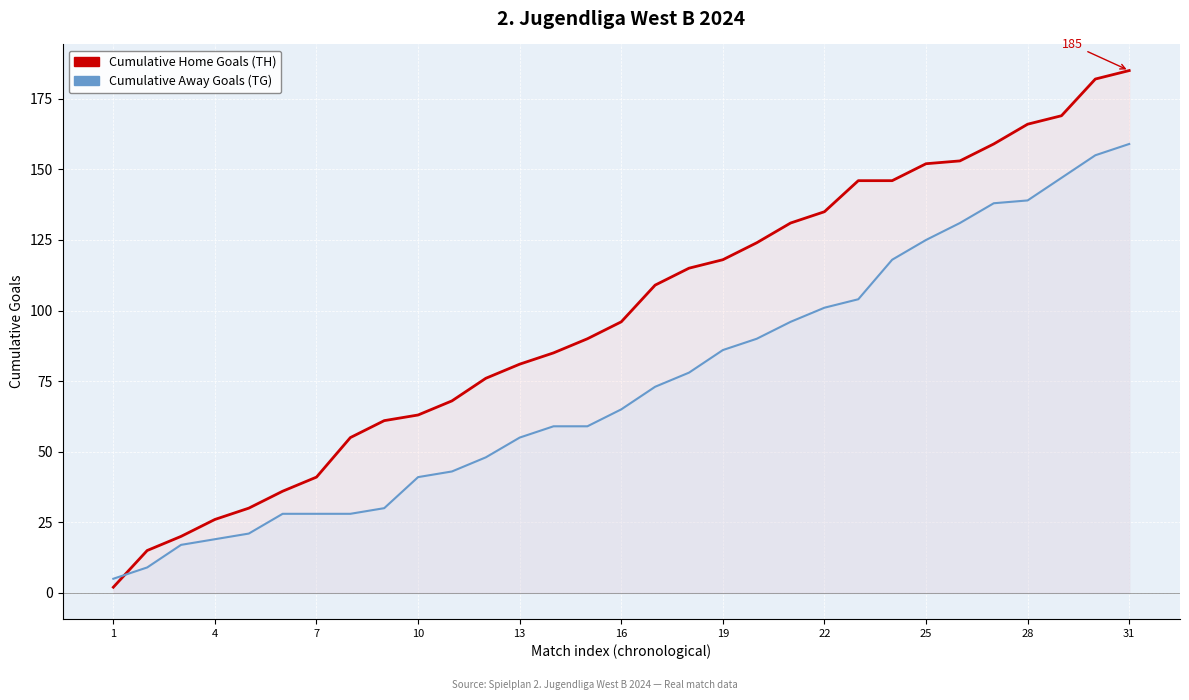

Which series ends up on top after the final intersection of Cumulative Home Goals (TH) and Cumulative Away Goals (TG)?

Cumulative Home Goals (TH)